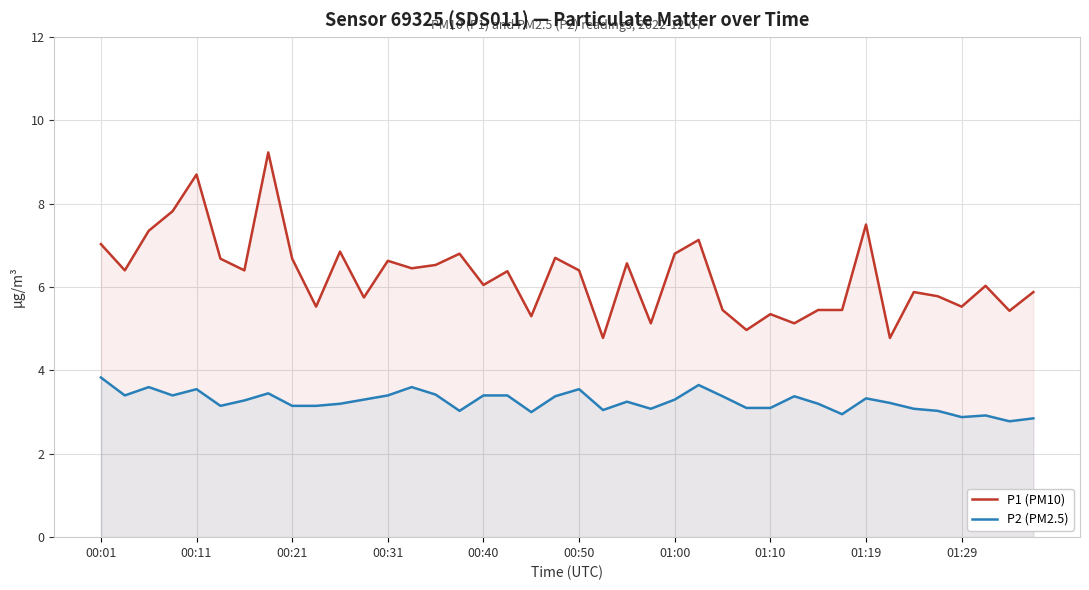

At 00:40, list the series in order from smallest to largest.

P2 (PM2.5), P1 (PM10)